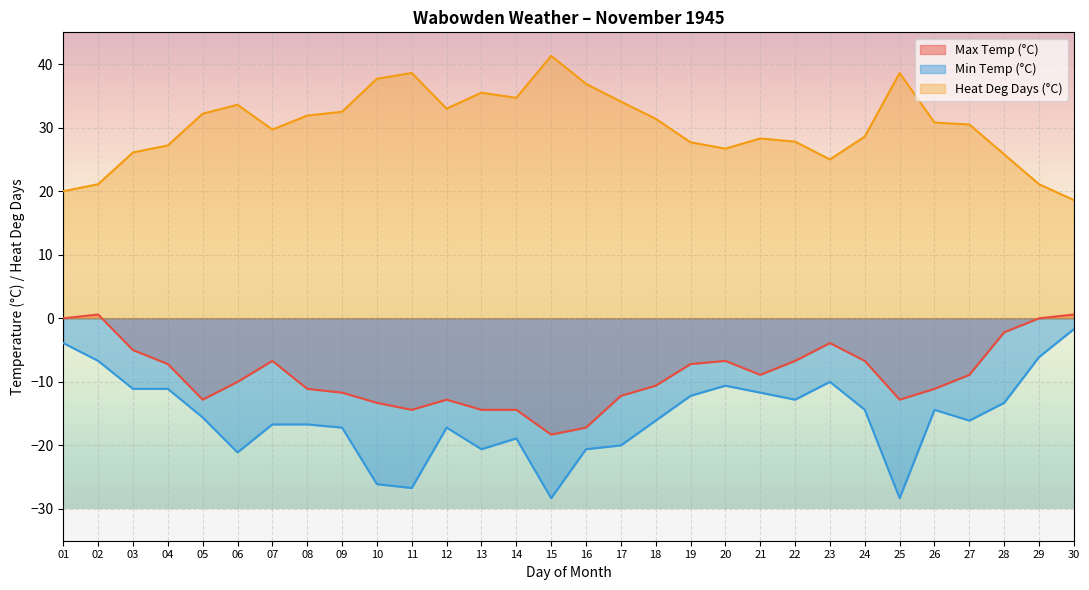

What is the sum of all Min Temp (°C) values?

-466.2